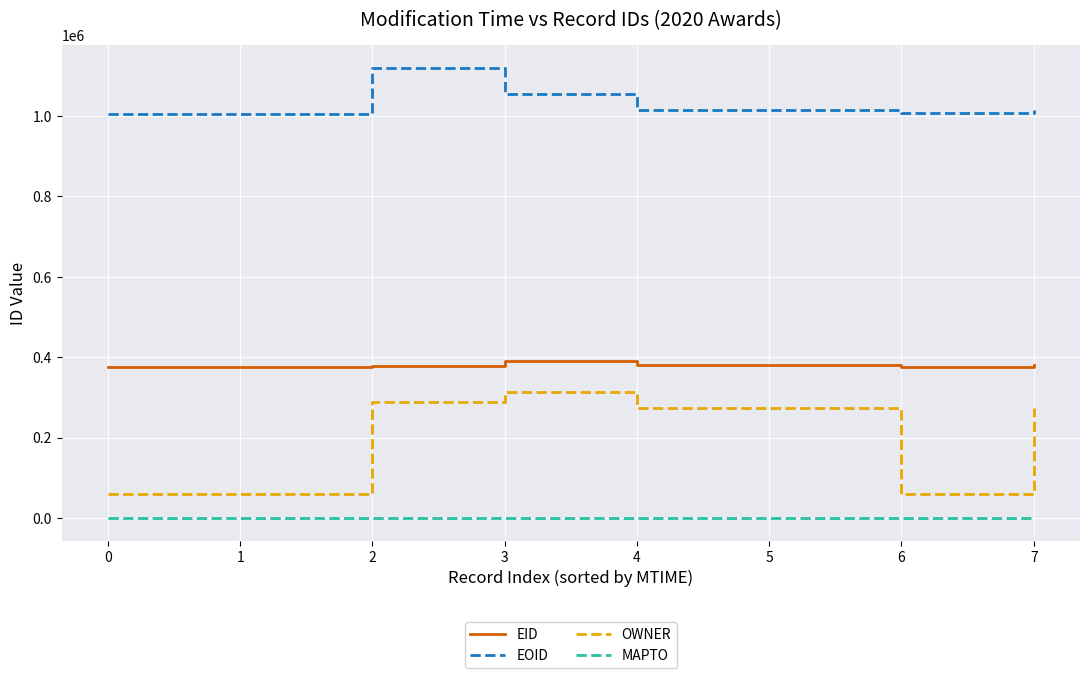

What are all the series names shown in the legend?

EID, EOID, OWNER, MAPTO